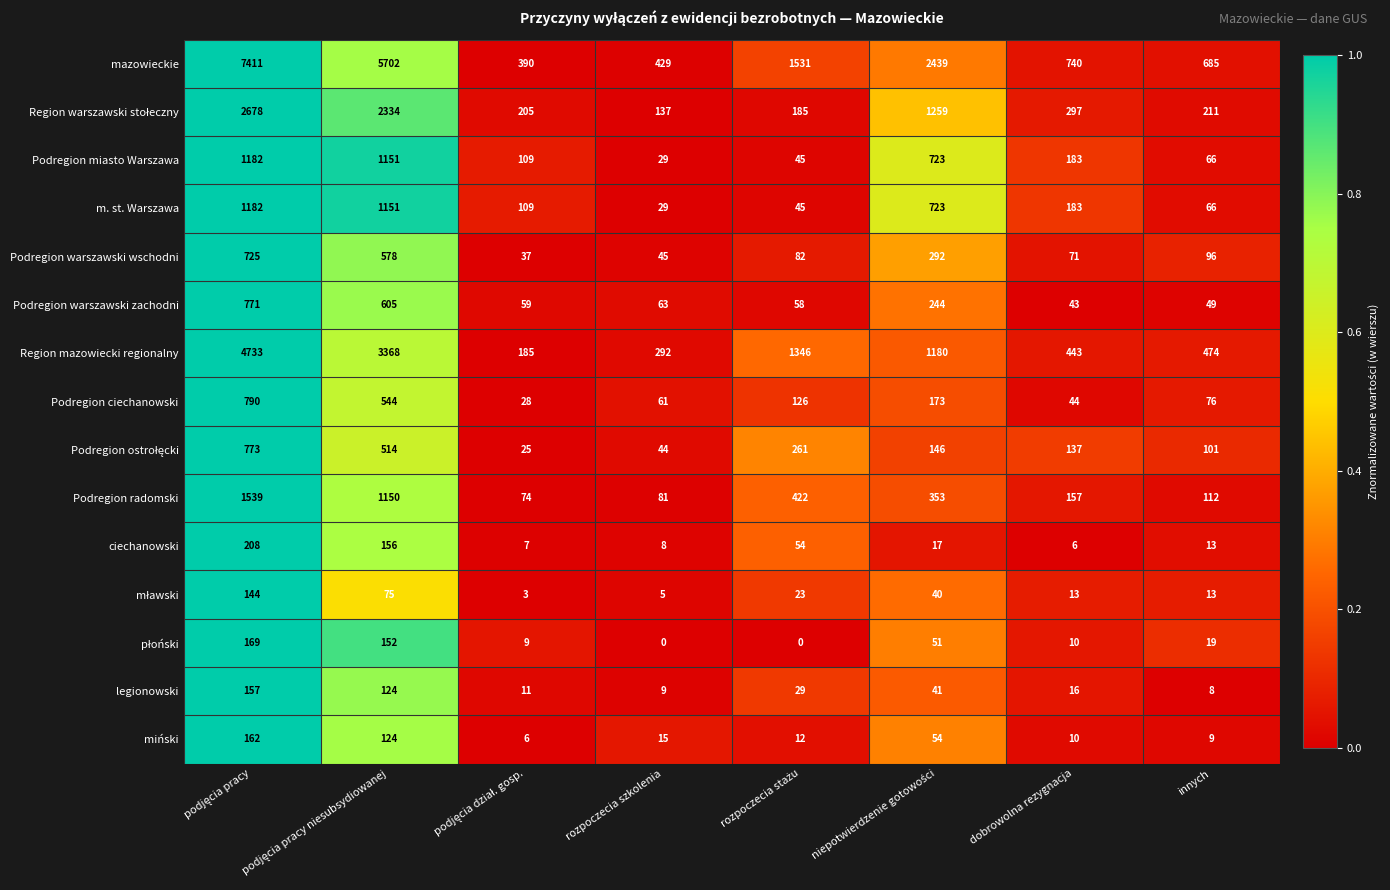

What is the average value of the miński series?

49